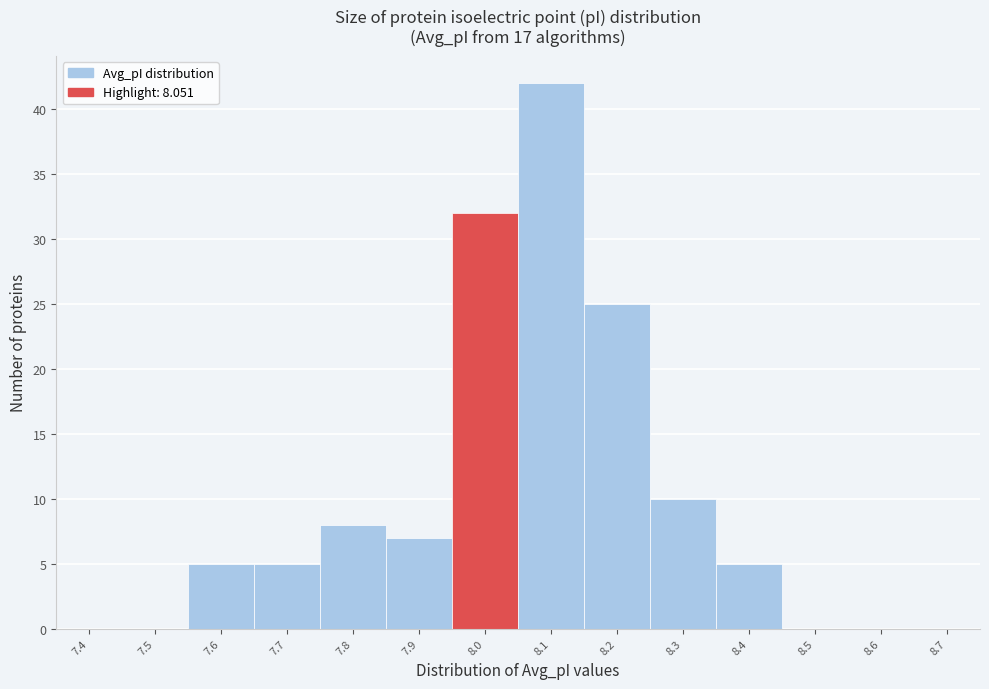

Reading right to left, extract all data points from this chart.

8.7=0	8.6=0	8.5=0	8.4=5	8.3=10	8.2=25	8.1=42	8.0=32	7.9=7	7.8=8	7.7=5	7.6=5	7.5=0	7.4=0